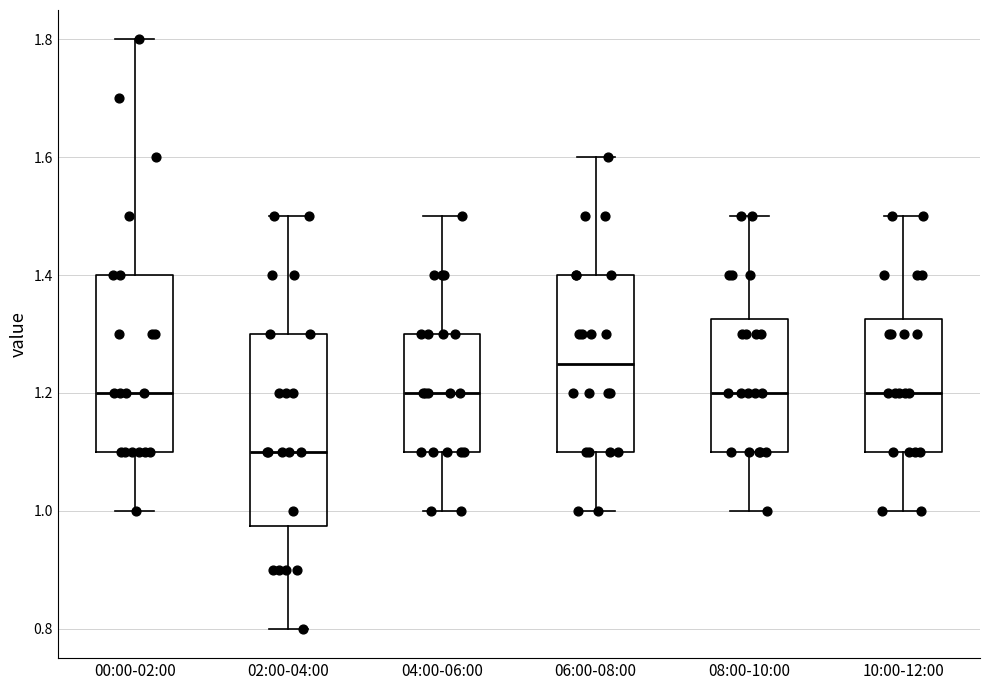

Reading left to right, read every box against the y-axis: the position of its median line, the range the box covers, and the ends of its whiskers. The values are not printed on the chart, so give them approximately, as read against the axis.

00:00-02:00: median 1.20, box 1.10 to 1.40, whiskers 1.00 to 1.80
02:00-04:00: median 1.10, box 0.98 to 1.30, whiskers 0.80 to 1.50
04:00-06:00: median 1.20, box 1.10 to 1.30, whiskers 1.00 to 1.50
06:00-08:00: median 1.26, box 1.10 to 1.40, whiskers 1.00 to 1.60
08:00-10:00: median 1.20, box 1.10 to 1.32, whiskers 1.00 to 1.50
10:00-12:00: median 1.20, box 1.10 to 1.32, whiskers 1.00 to 1.50